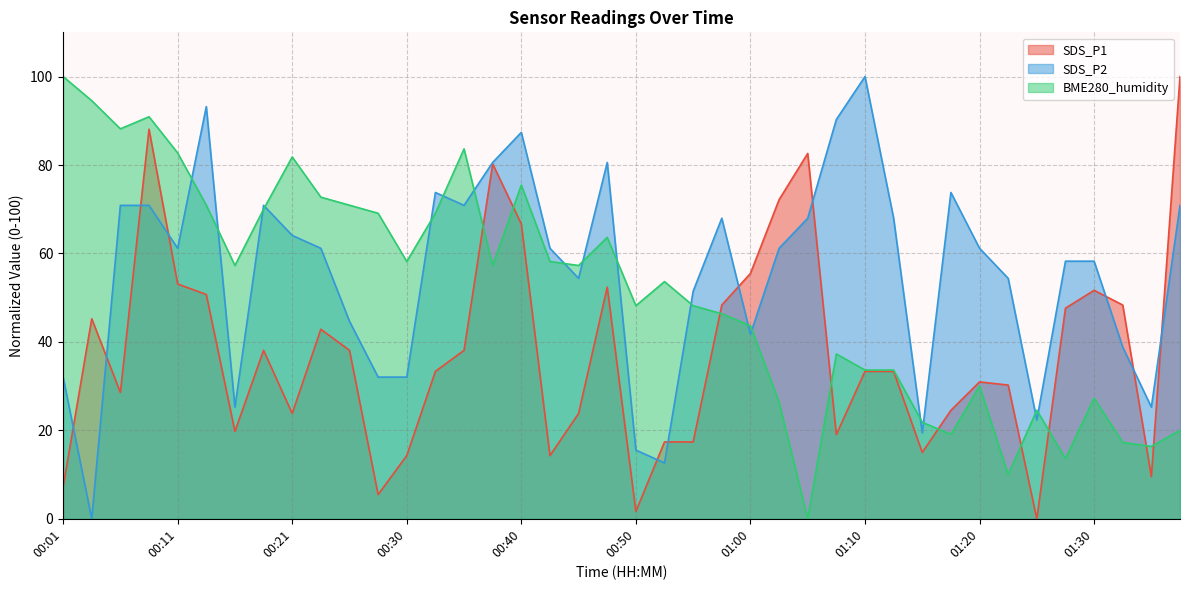

What is the difference between the second highest and second lowest values in the BME280_humidity series?

84.5